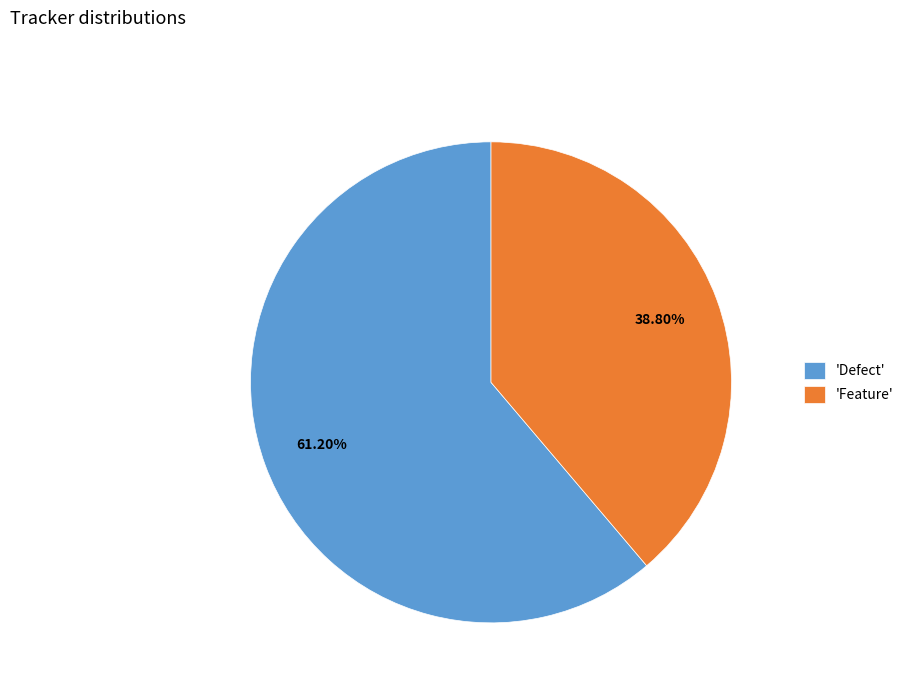

How many segments does this pie chart have?

2